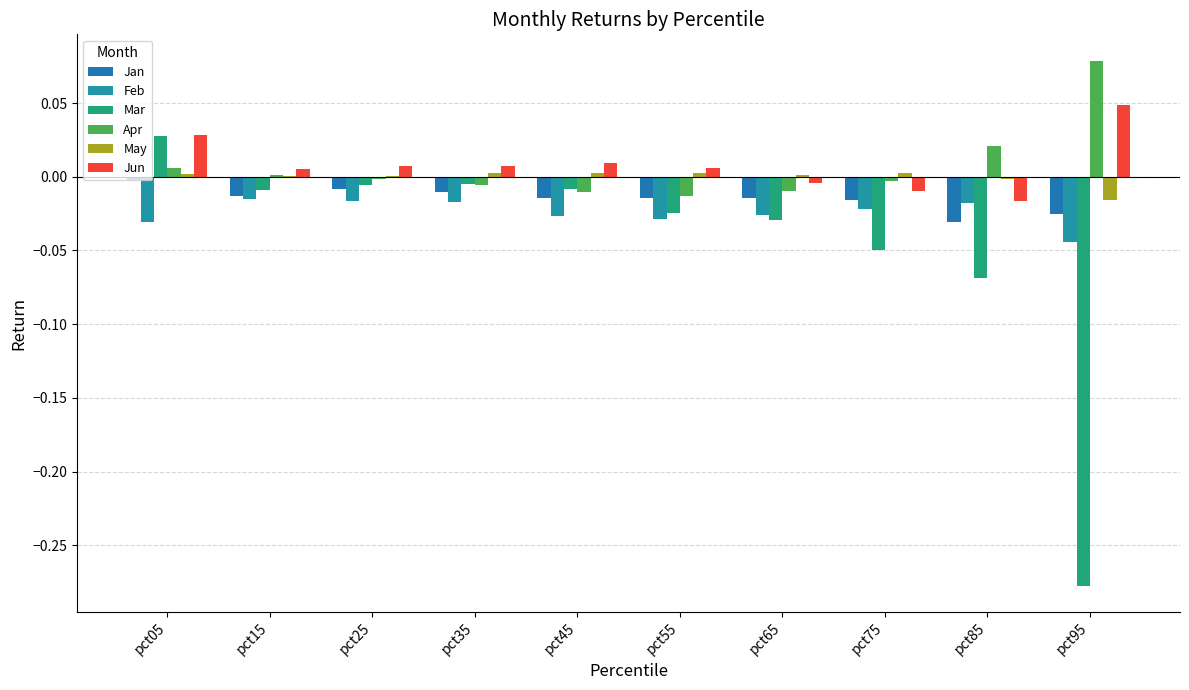

What is the sum of all Jan values?

-0.1